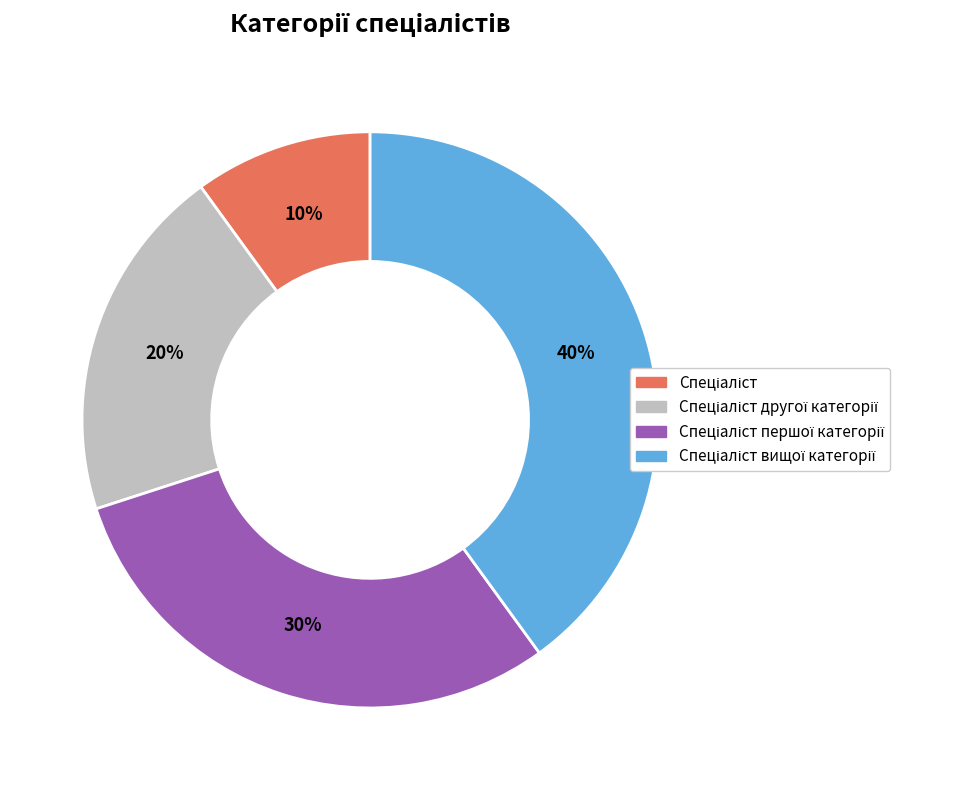

Is there any slice that represents more than half of the pie?

No